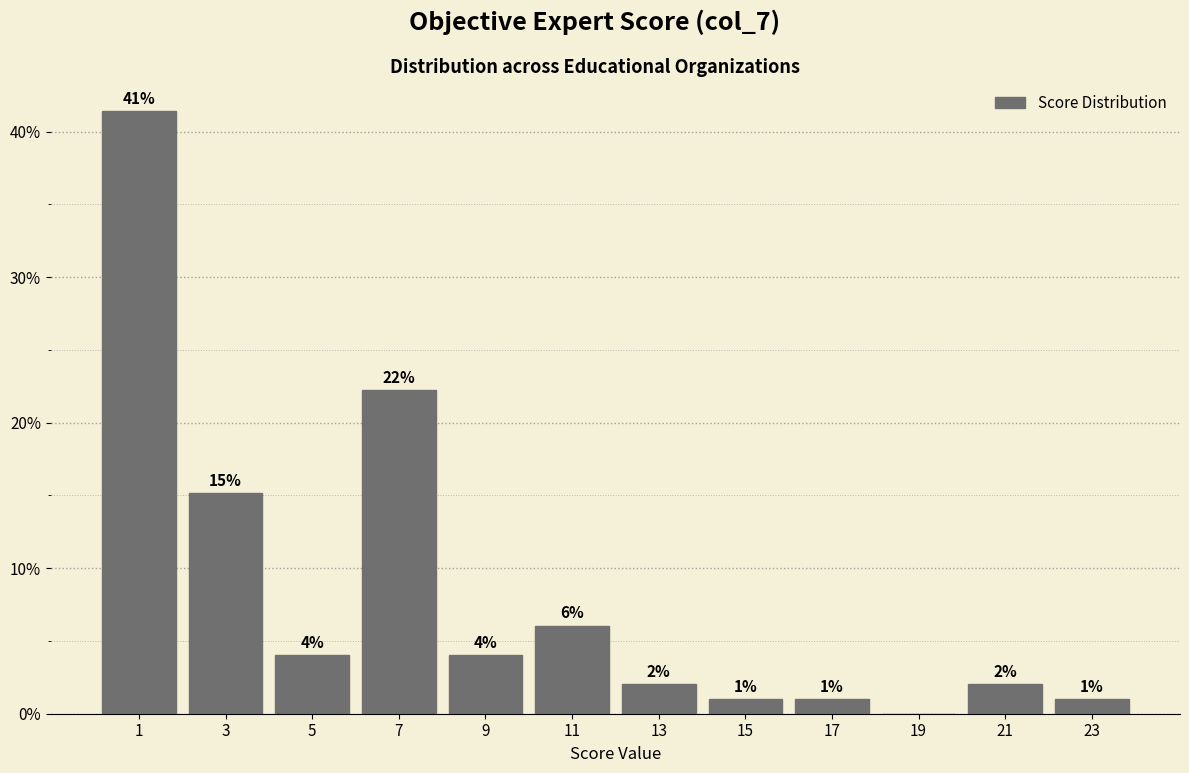

Which range on the x-axis has the tallest bar?

0 to 2